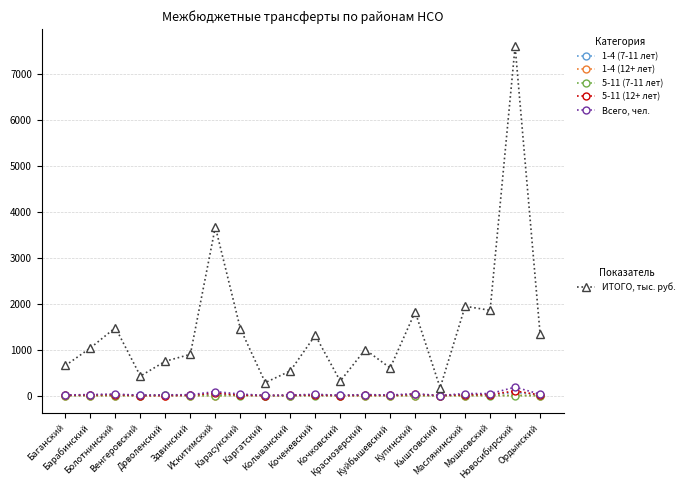

What position from the left is Куйбышевский?

14